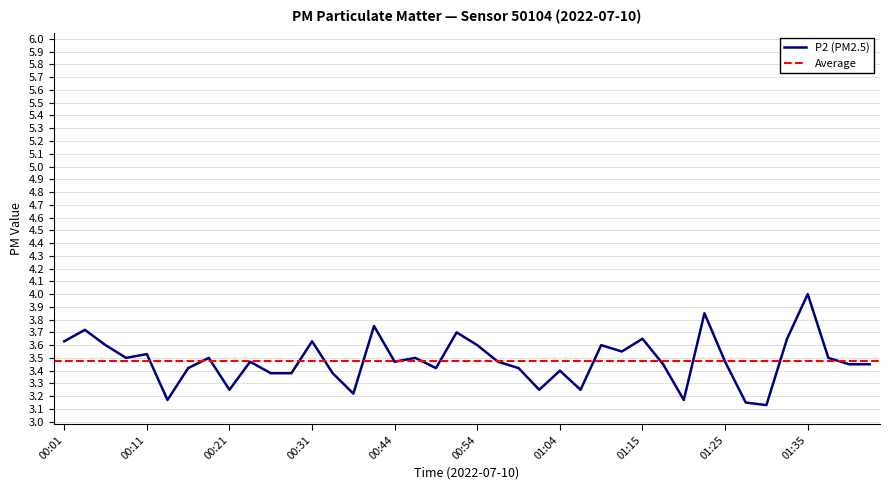

Count the number of categories in the chart.

40